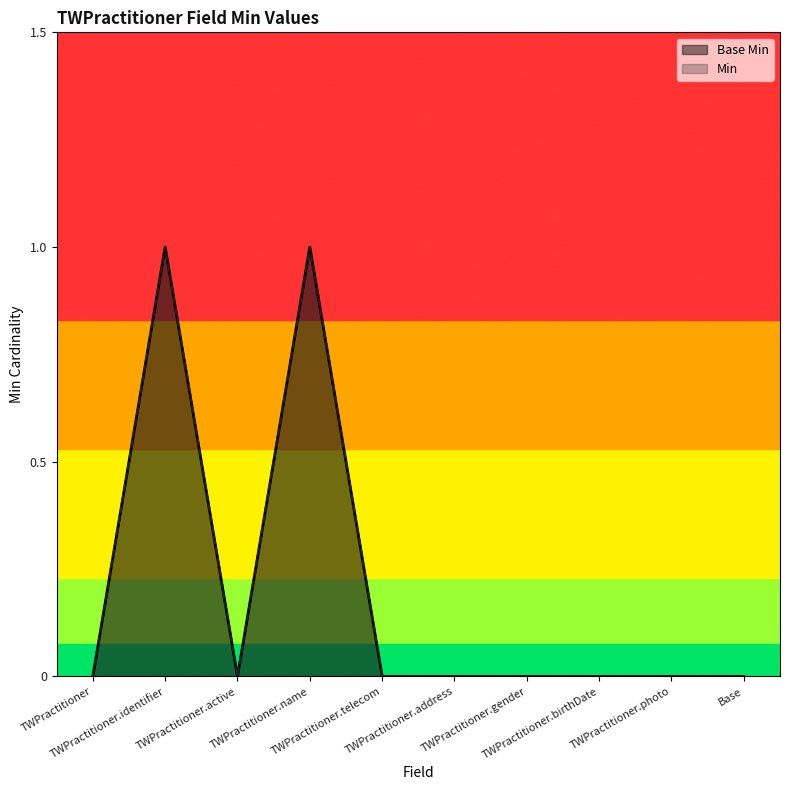

Reading right to left, list all the values displayed in this chart.

Base Min: 0	0	0	0	0	0	1	0	1	0
Min: 0	0	0	0	0	0	1	0	1	0